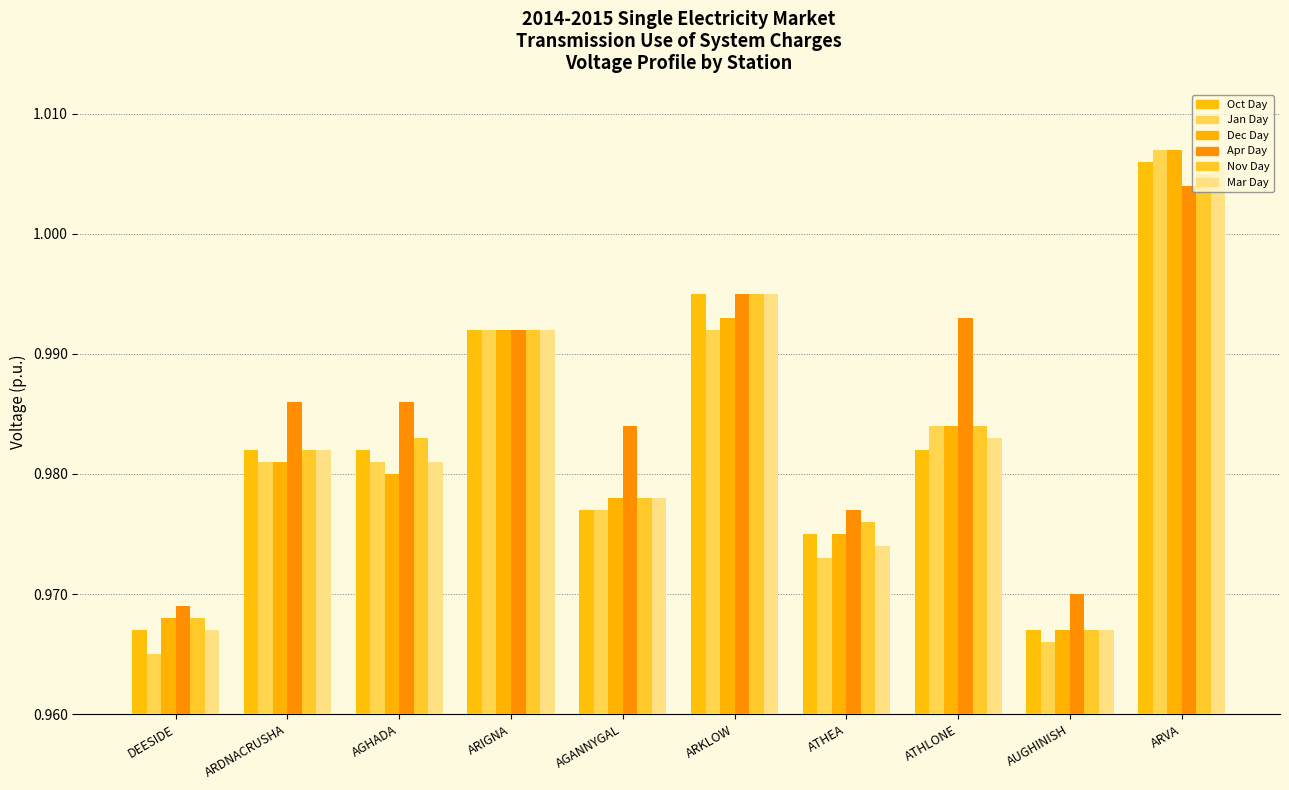

How many distinct data groups are displayed?

6